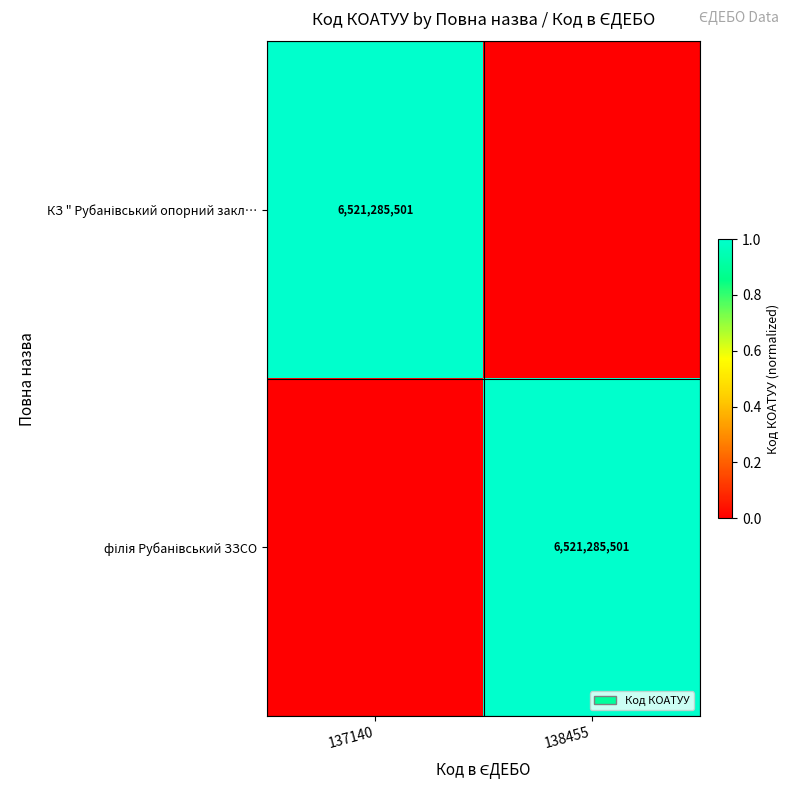

Which series has the widest spread of values?

КЗ " Рубанівський опорний закл…